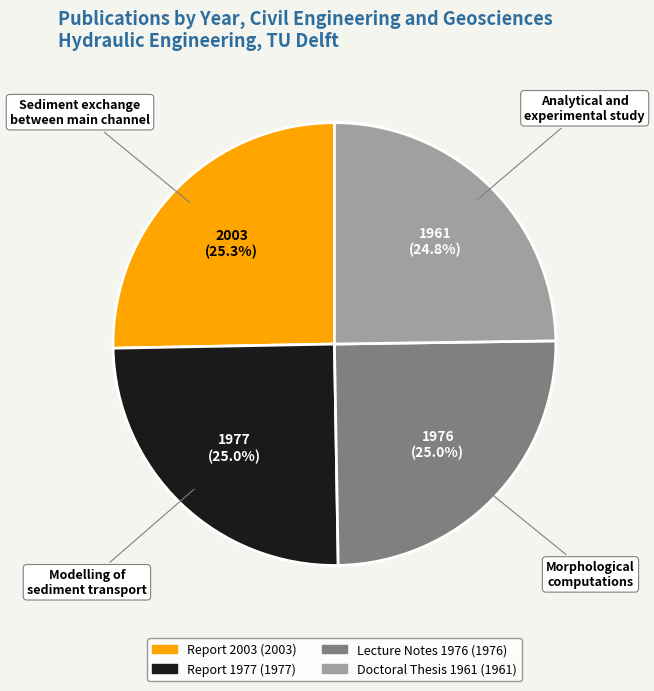

Is there any slice that represents more than half of the pie?

No